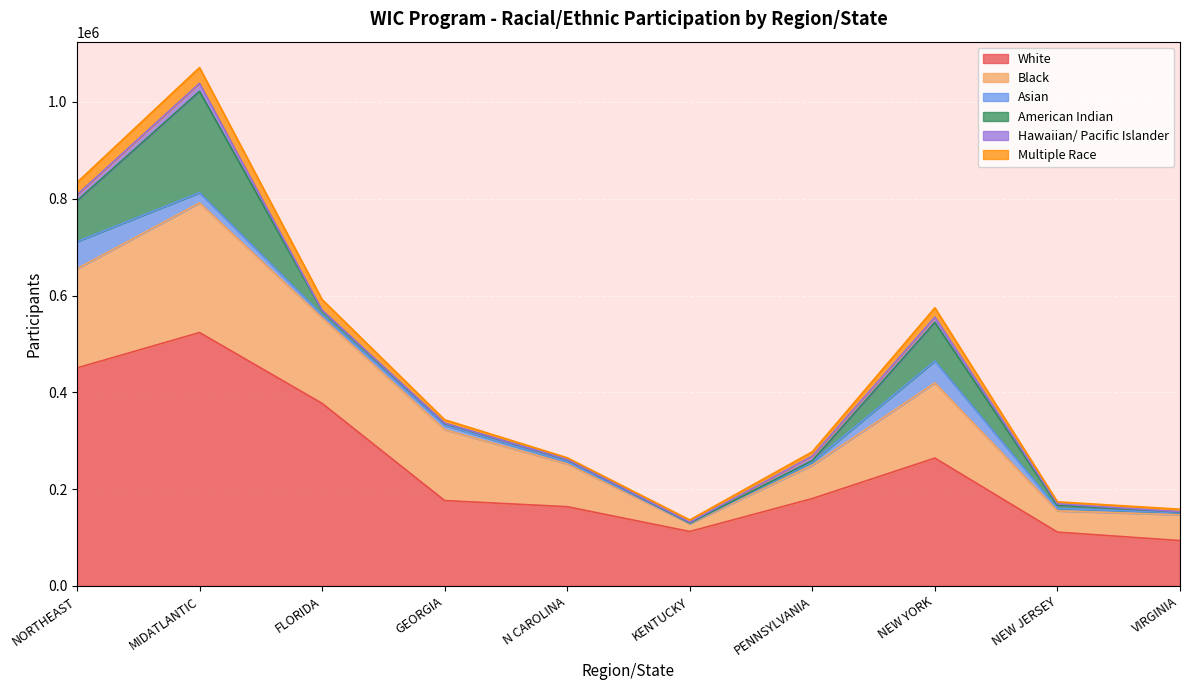

At which category does the chart reach its minimum across all series?

VIRGINIA